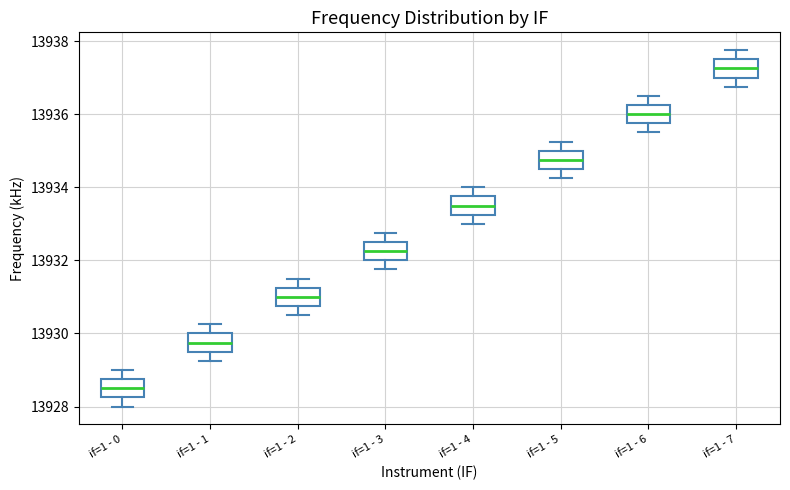

Where is the upper edge of the box for if=1 - 3 on the y-axis? The values are not printed on the chart, so give them approximately, as read against the axis.

13932.6